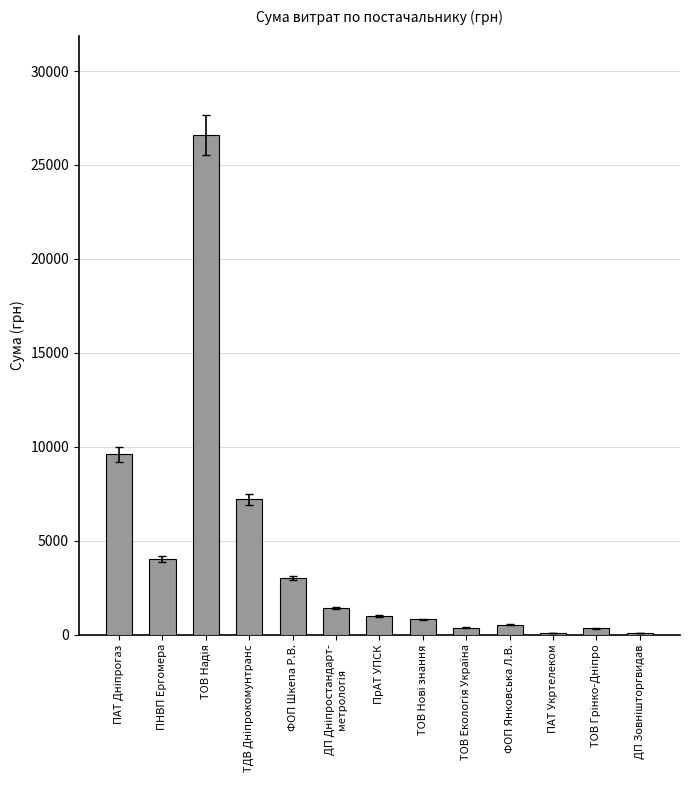

Which has a higher value, ПрАТ УПСК or ПАТ Укртелеком?

ПрАТ УПСК